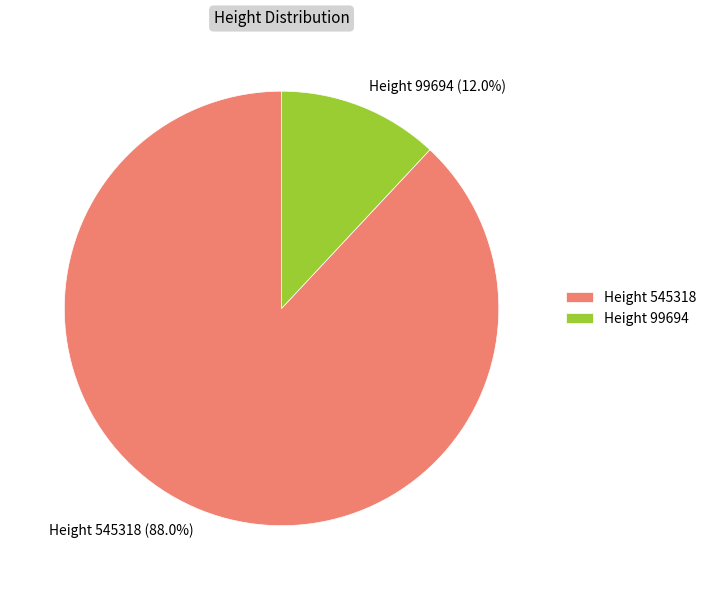

How many slices are in this pie chart?

2